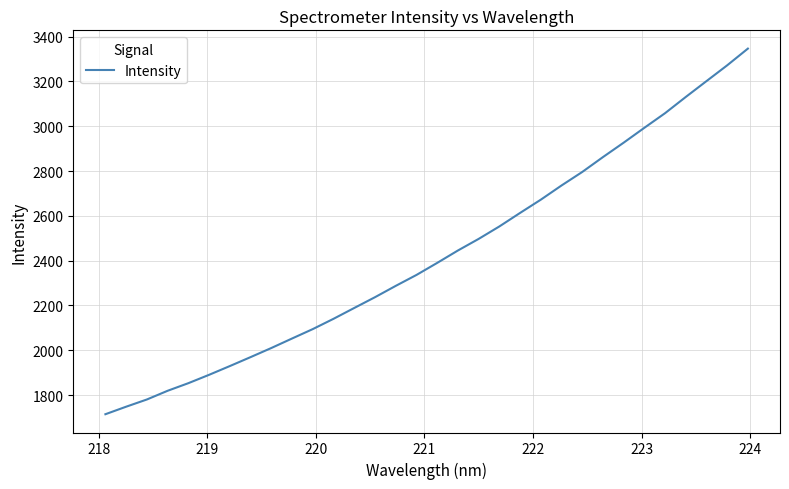

What is the minimum value shown in the chart?

1714.5